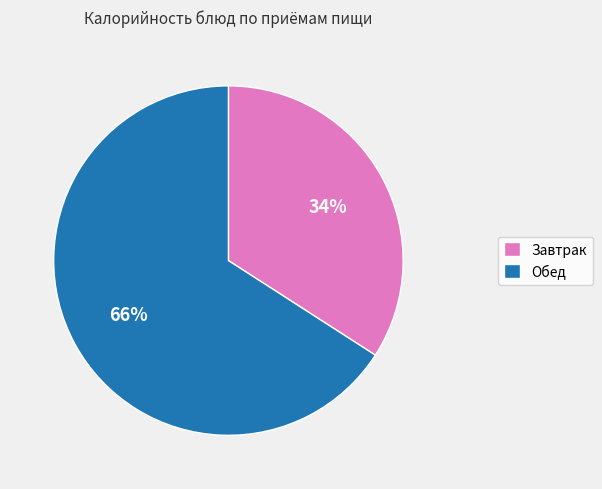

Is it true that Обед is 66% of the pie?

True